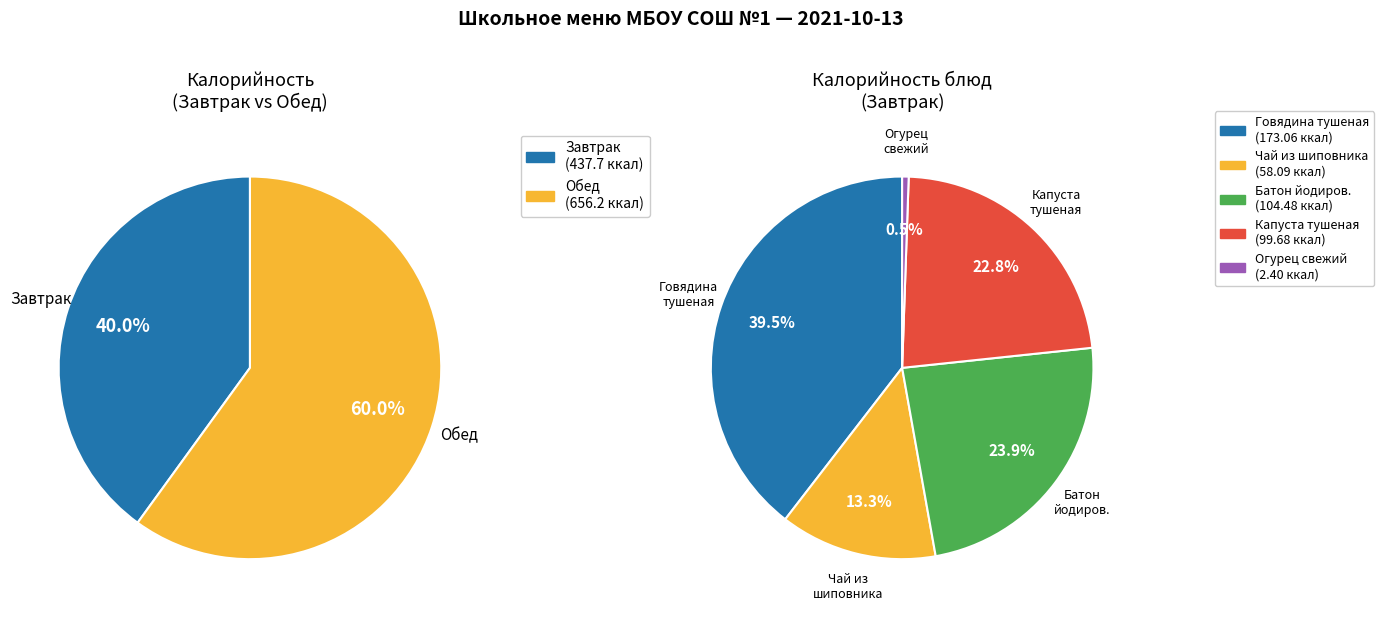

Is the sum of Огурец свежий and Батон йодированный greater than half?

No